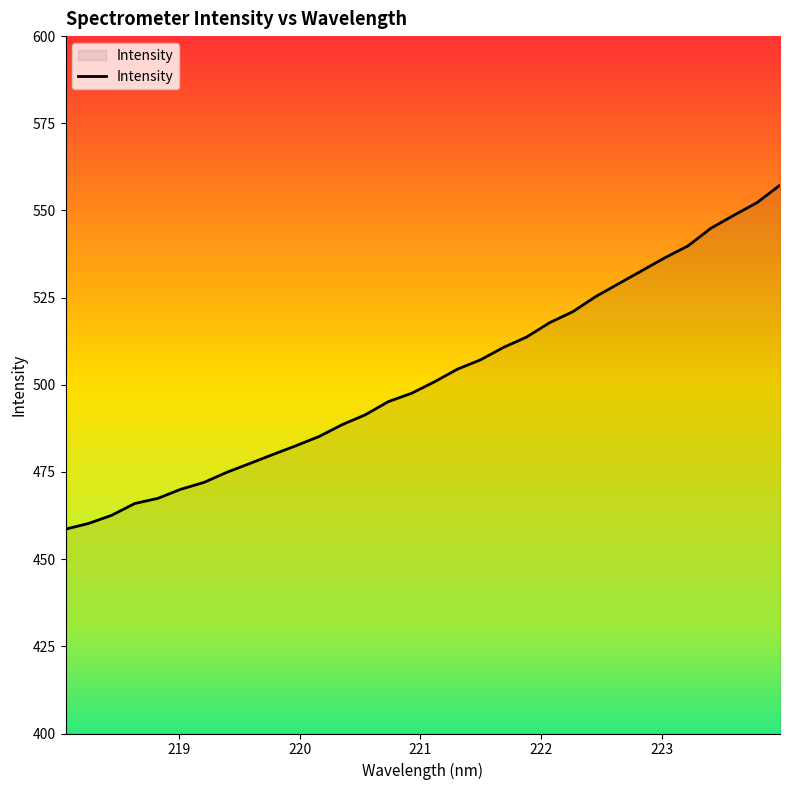

Count the number of values greater than 500.

16